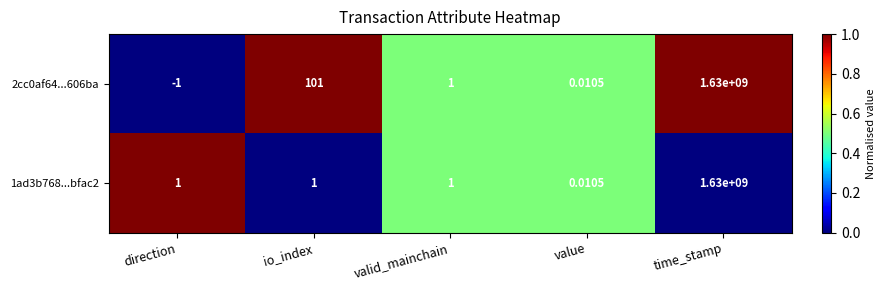

Where does the 2cc0af64...606ba series first go above 1?

io_index